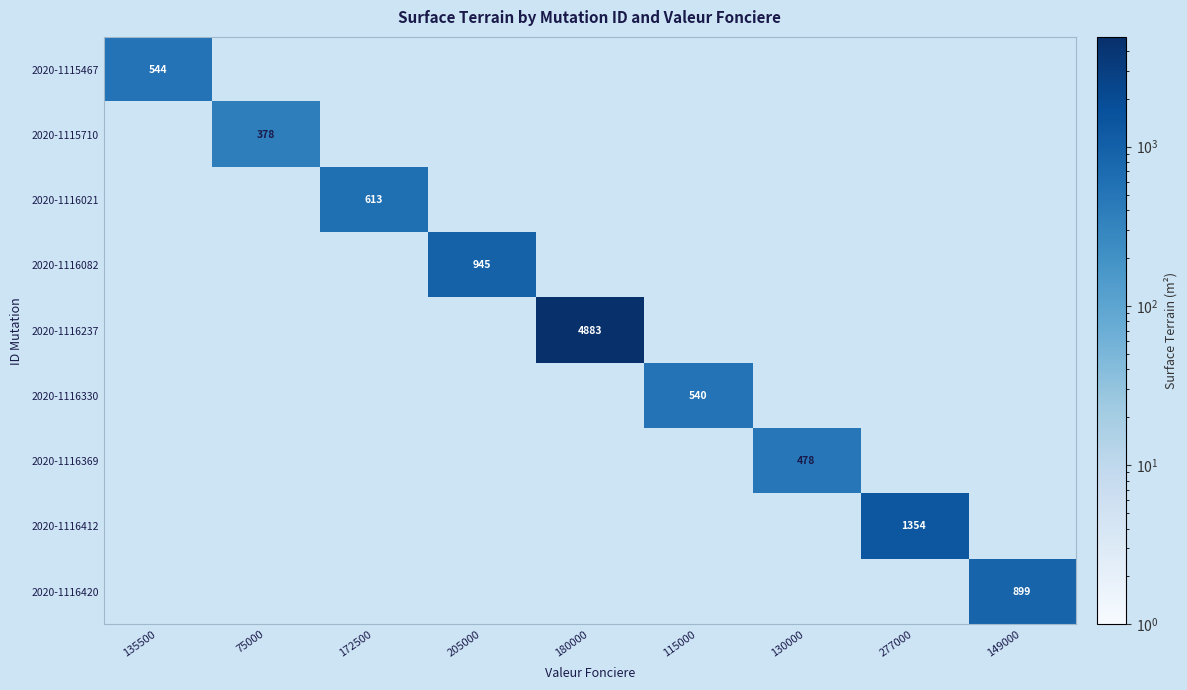

The value of 2020-1116237 at 180000 is 4883. True or false?

True